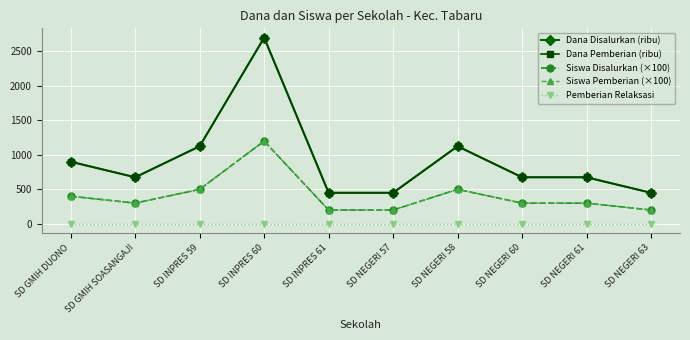

At which label does Siswa Pemberian (×100) first exceed 300?

SD GMIH DUONO